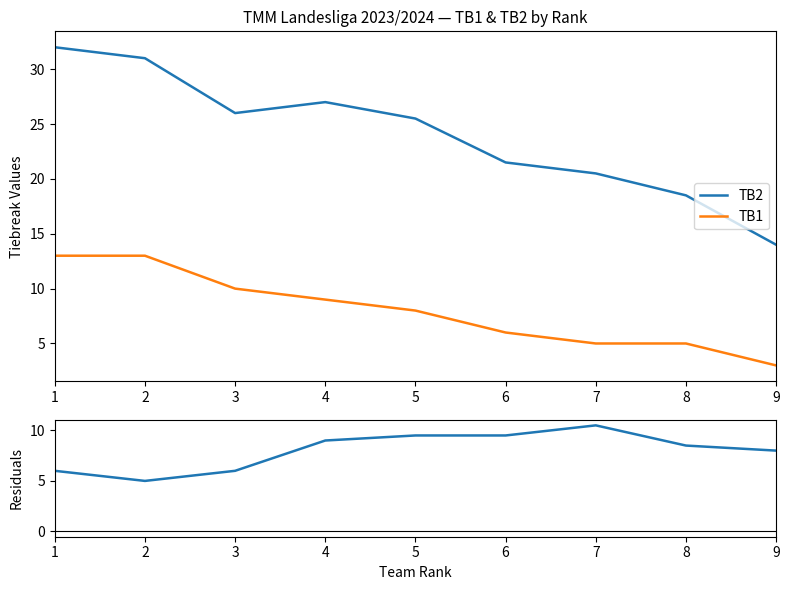

What is the spread (max minus min) of values at 4?

18.0